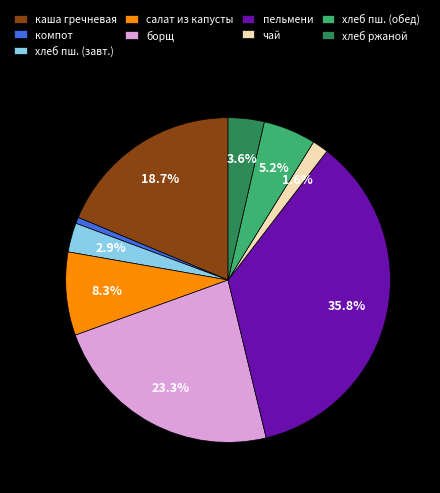

Does any single category account for the majority?

No